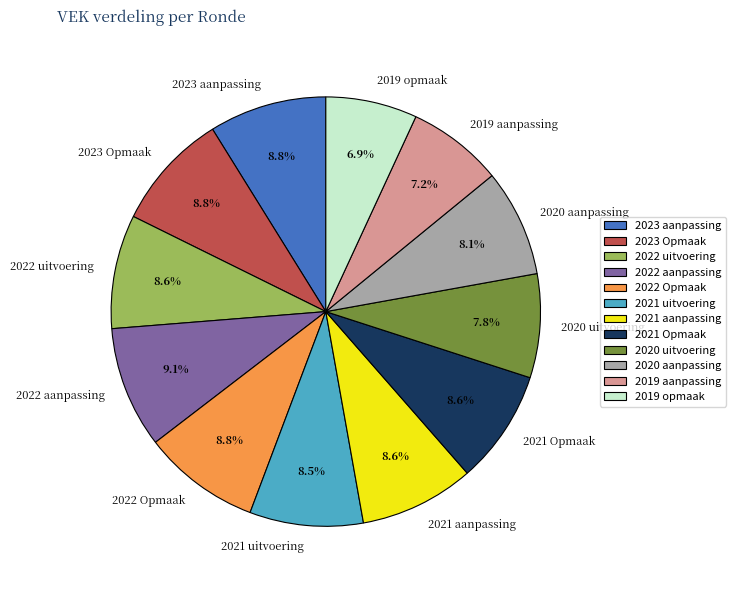

How much of the chart is everything except 2021 uitvoering?

91.5%